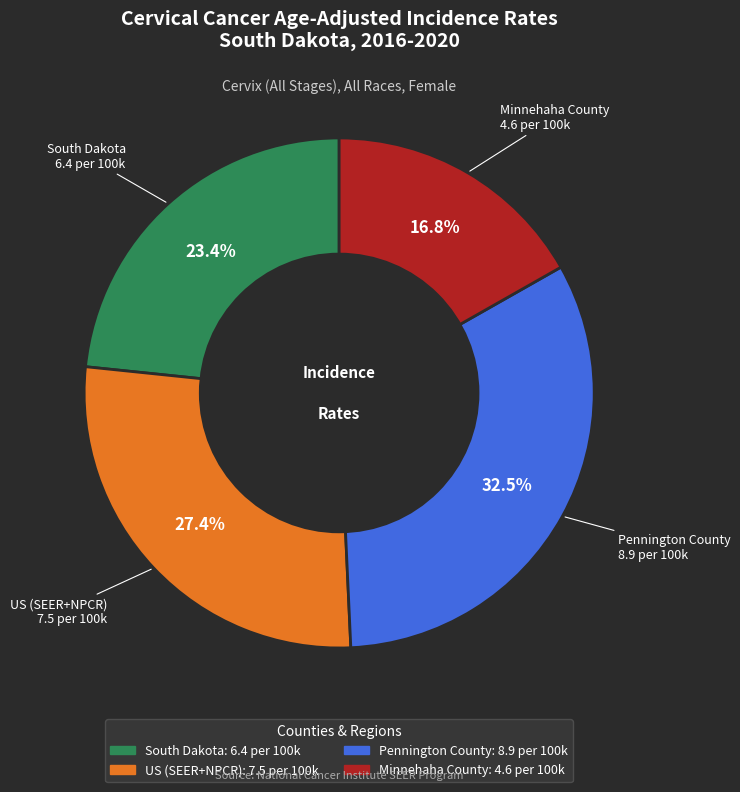

What is the largest slice in the pie chart?

Pennington County